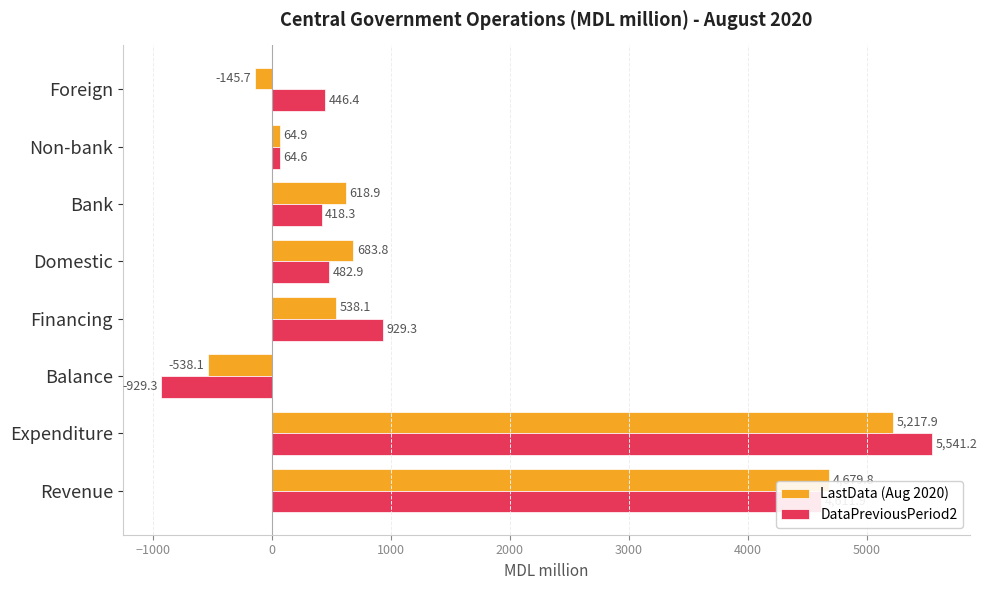

The DataPreviousPeriod2 series shows 7921.8 at Revenue. True or false?

False